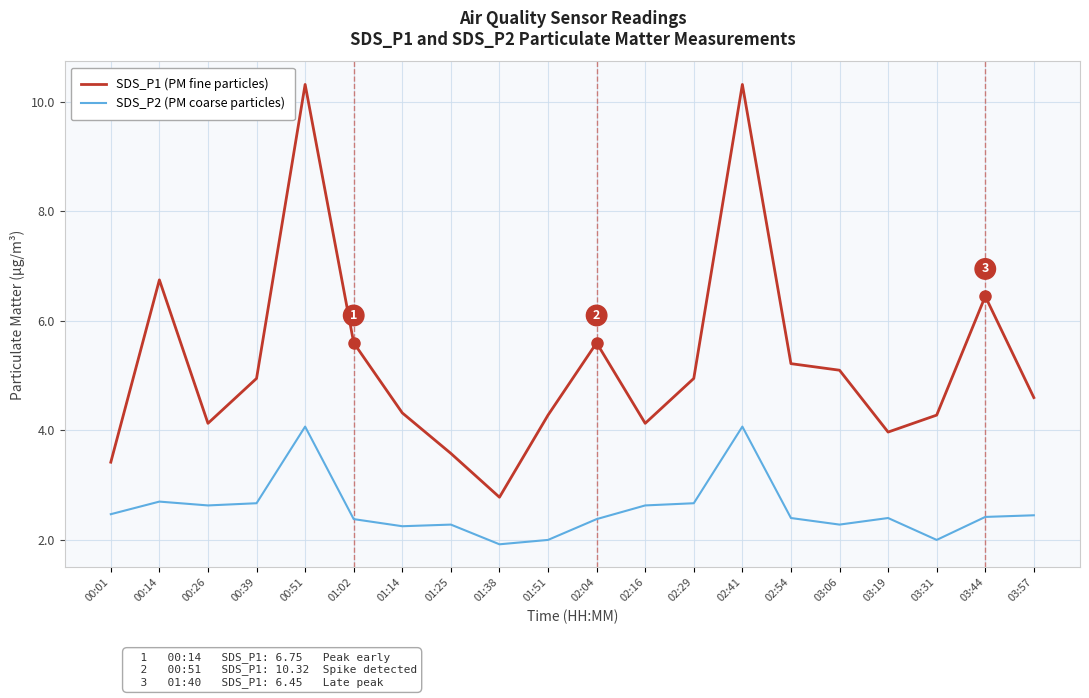

What is the average value of the SDS_P1 (PM fine particles) series?

5.2